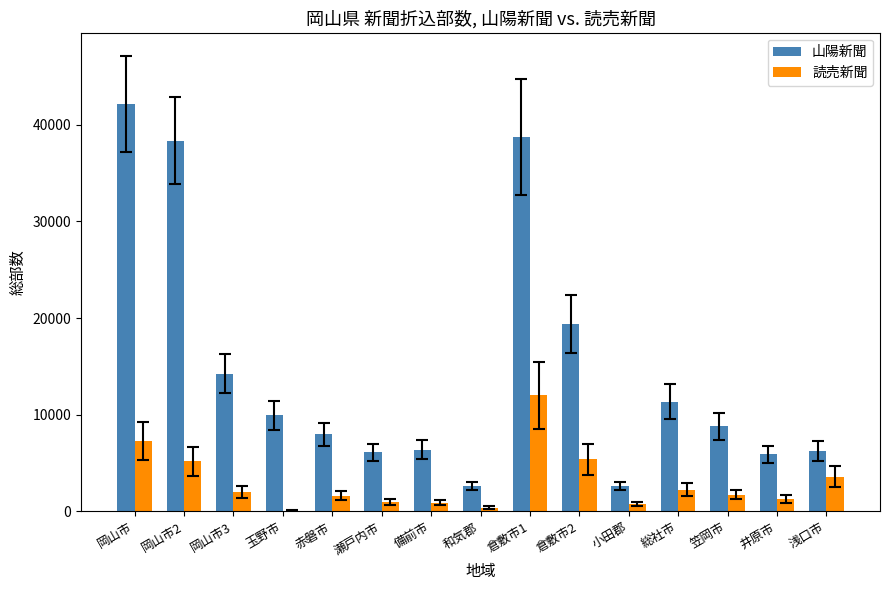

How many distinct data groups are displayed?

2